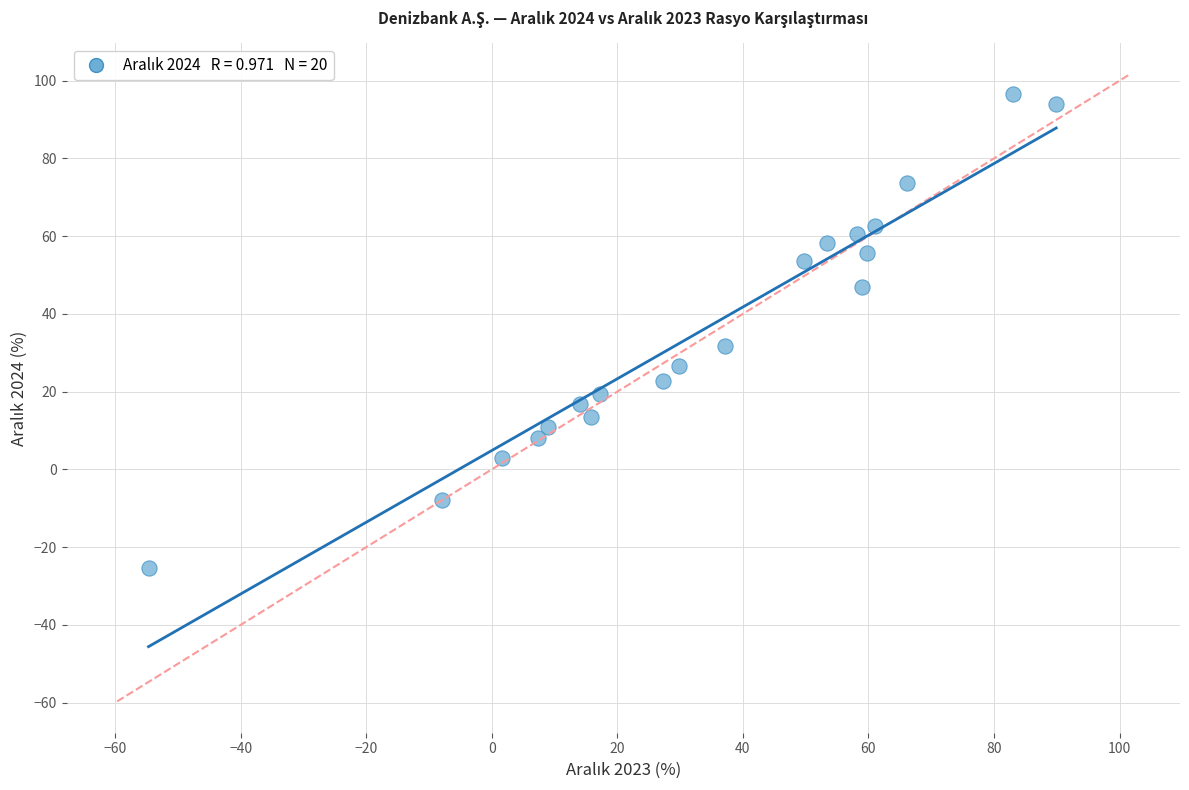

What is the range of X values (max minus min)?

144.6